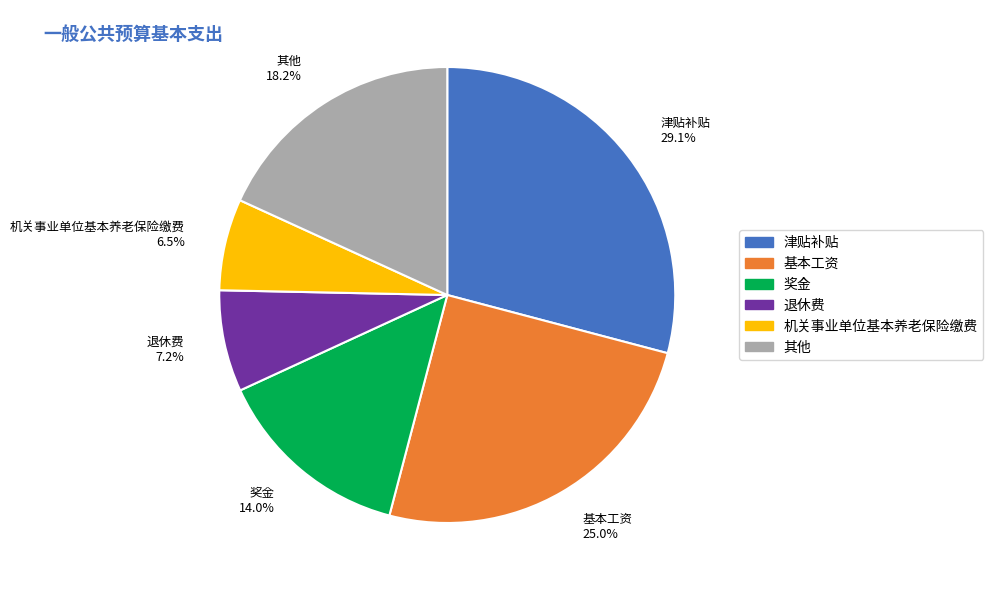

Is there a majority slice in this chart?

No